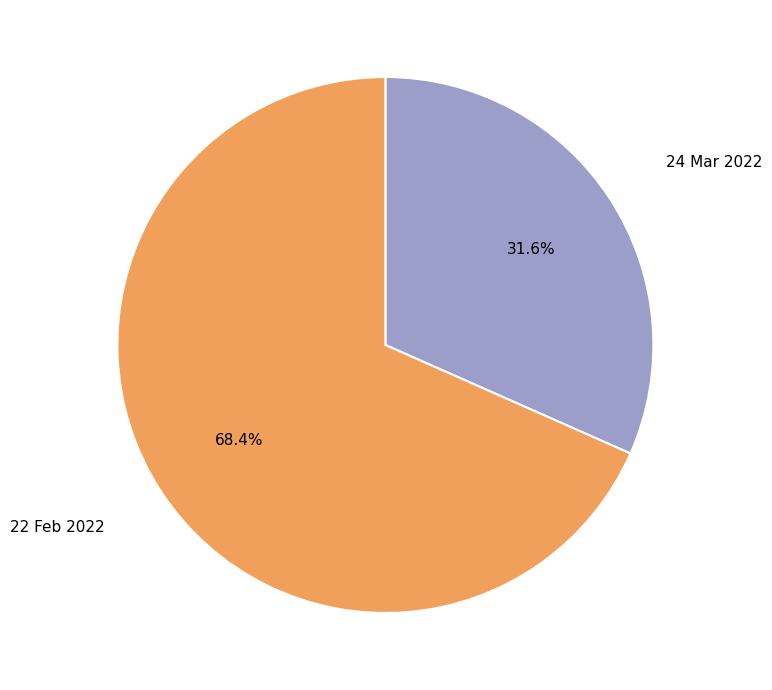

What percentage is the 22 Feb 2022 slice, to the nearest percent?

68%